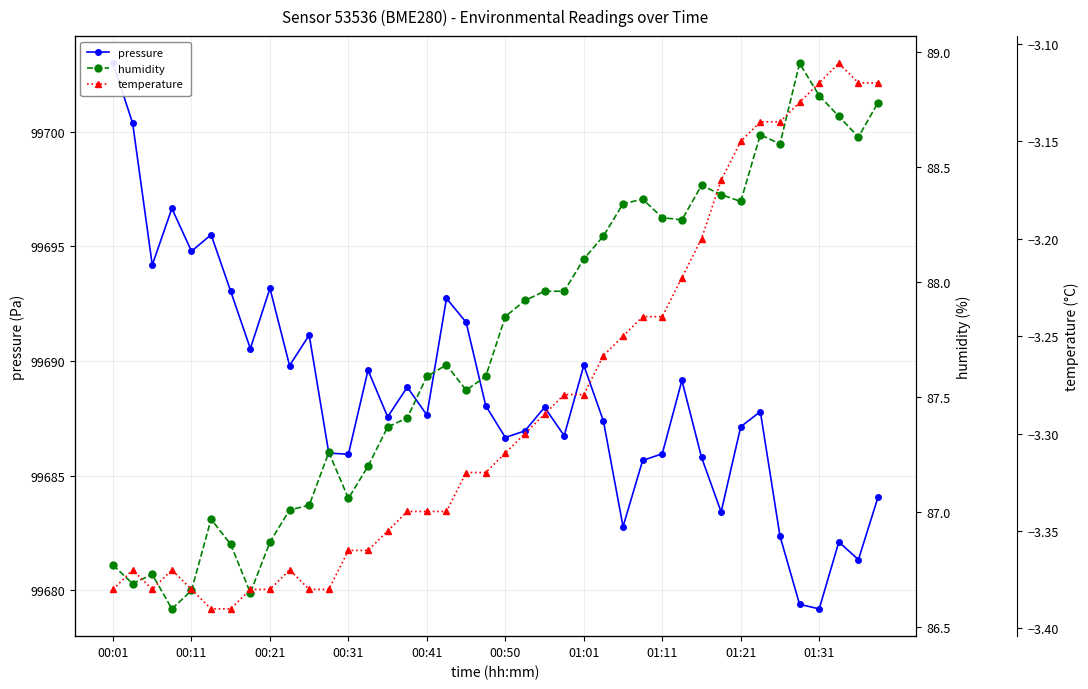

Rank the series by their maximum value, from lowest to highest.

temperature, humidity, pressure